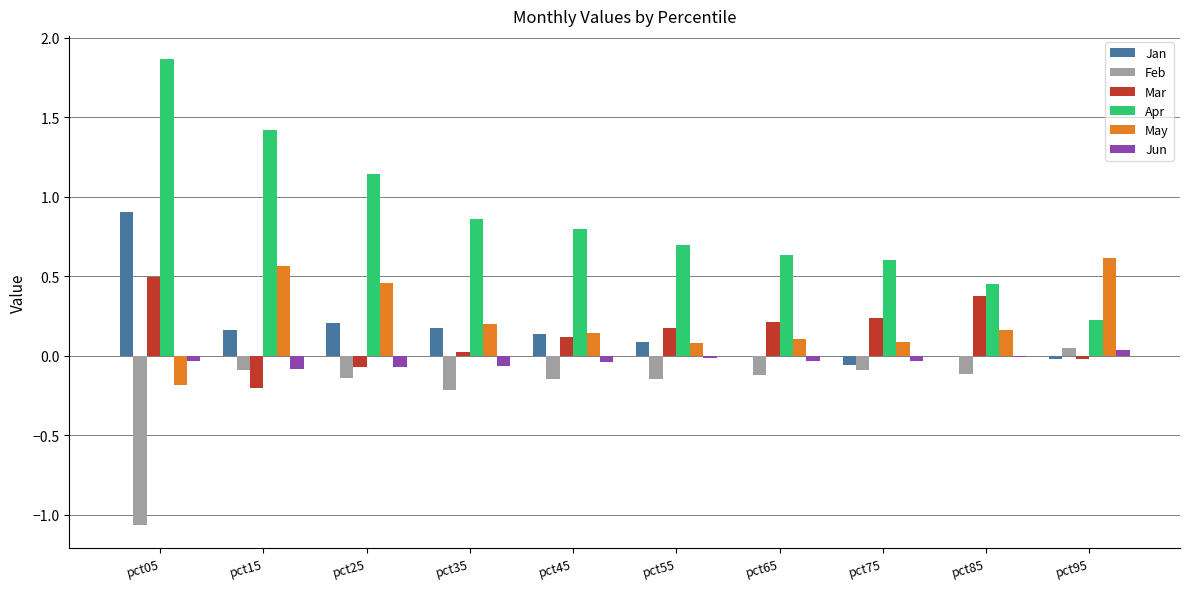

What is the sum of all May values?

2.2